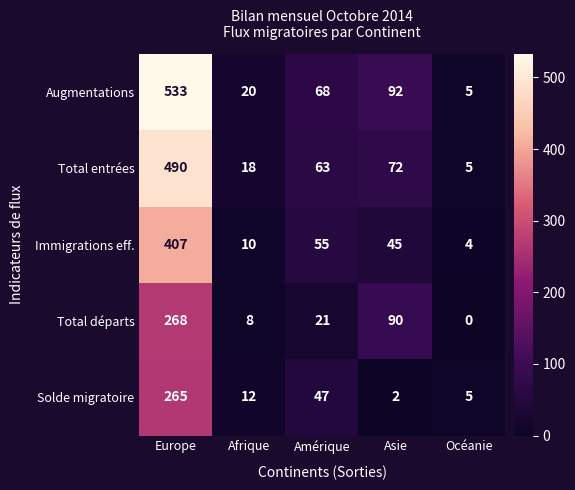

At which label does Total départs reach its minimum?

Océanie